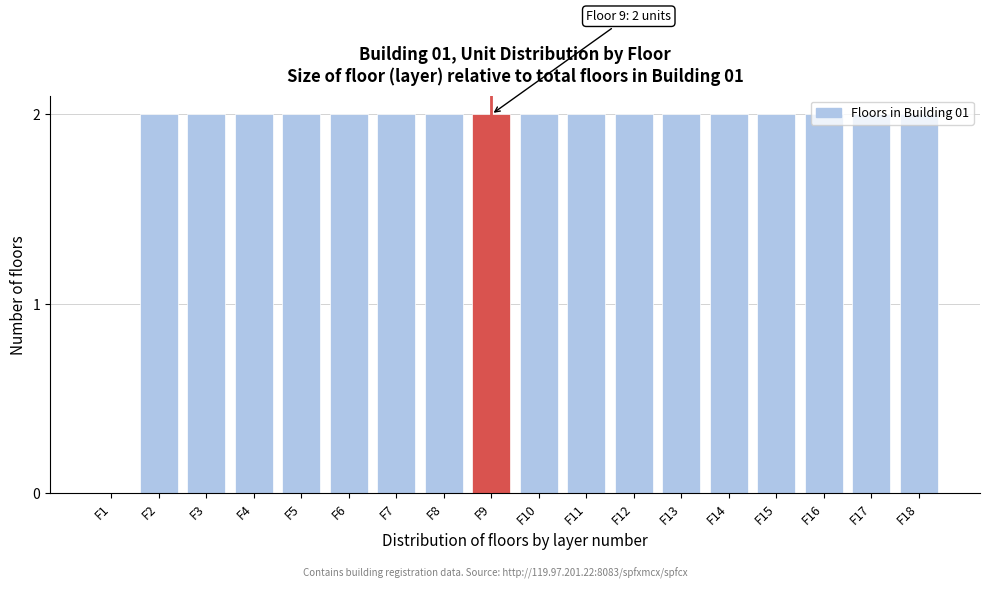

The value at F9 is 2. True or false?

True